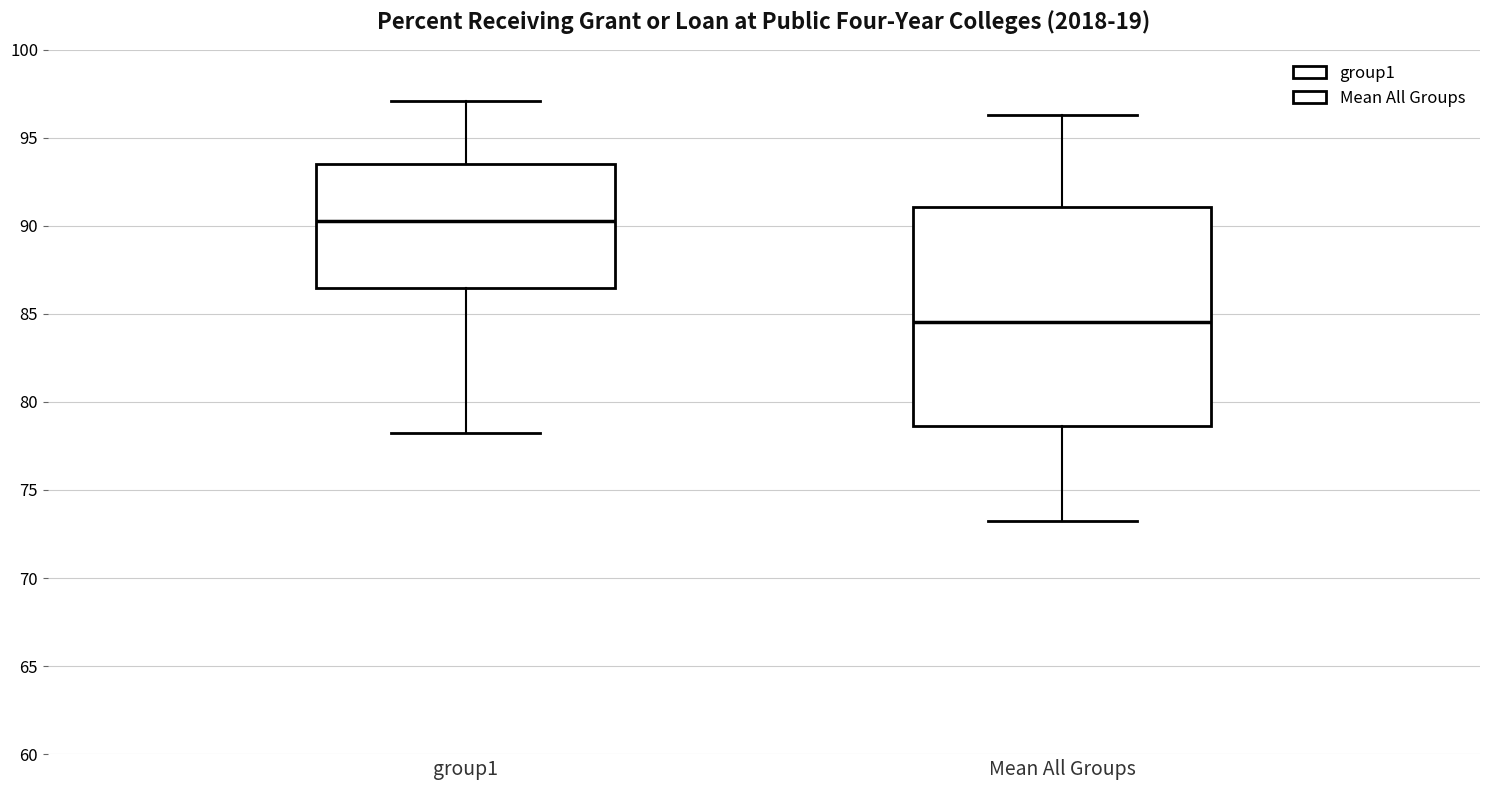

Comparing the boxes themselves (not the whiskers), which one is the tallest?

Mean All Groups